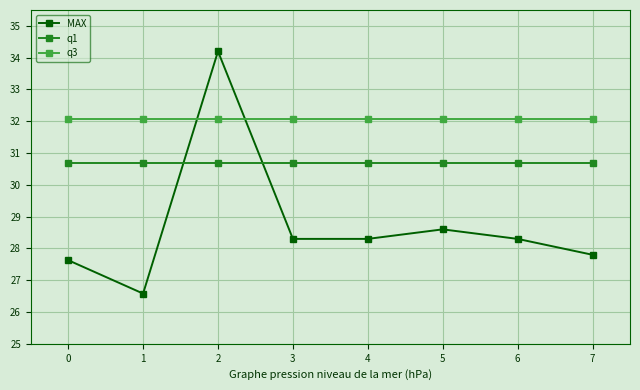

Is it true that MAX equals 39.2 at 1?

False